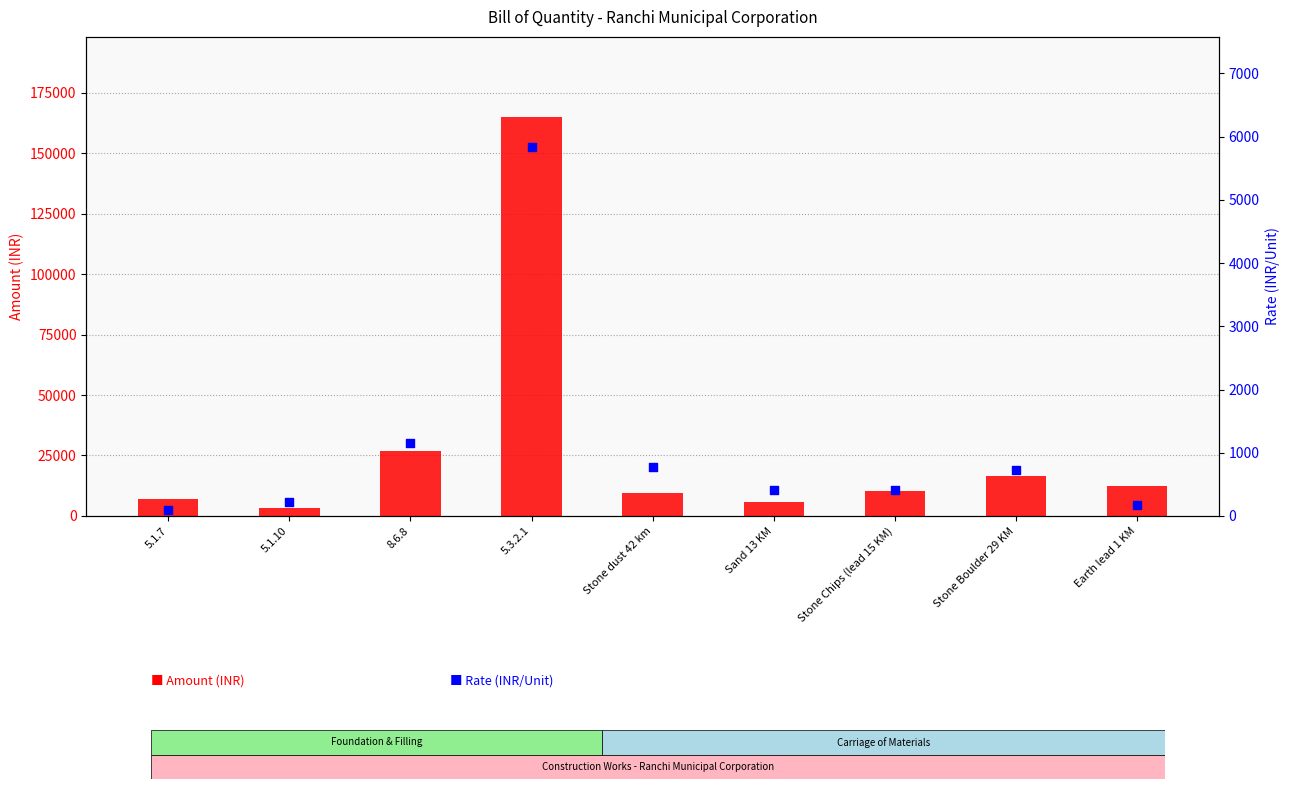

Which series contains the highest Y value?

Amount (INR)